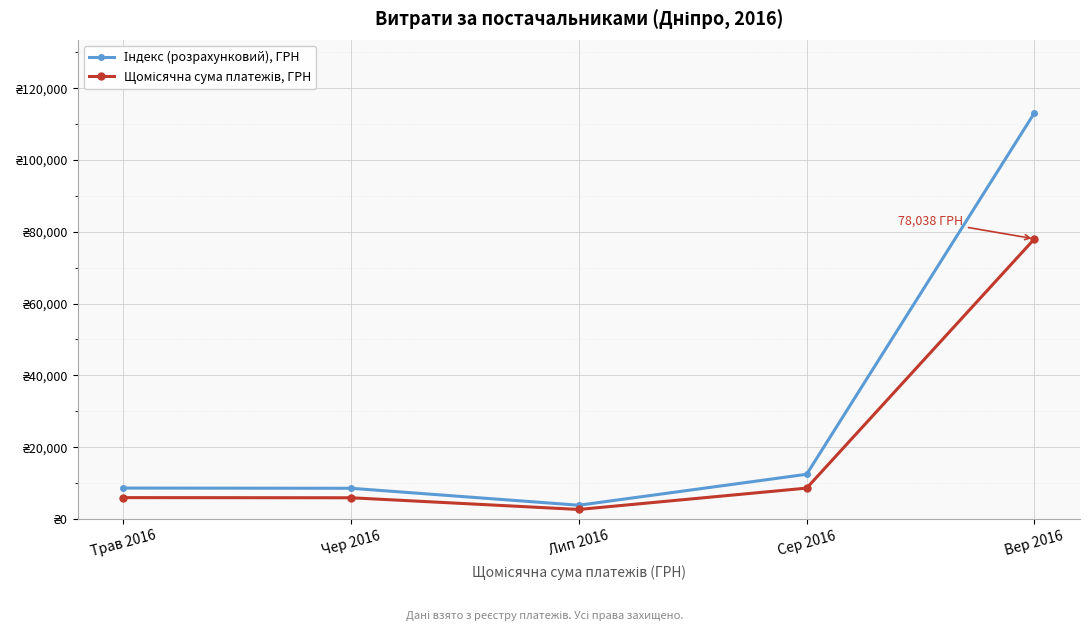

At which label does Щомісячна сума платежів, ГРН first exceed 5919?

Трав 2016